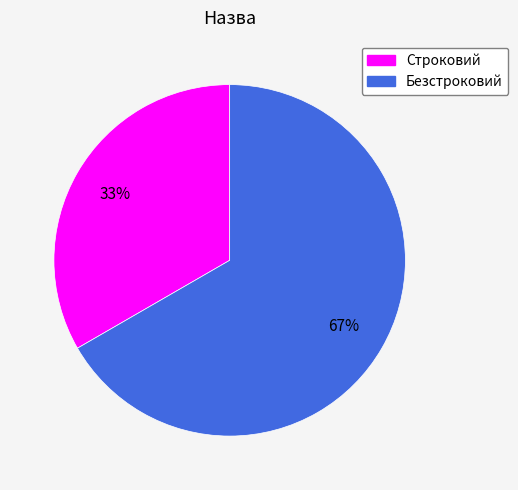

Between Строковий and Безстроковий, which is larger?

Безстроковий